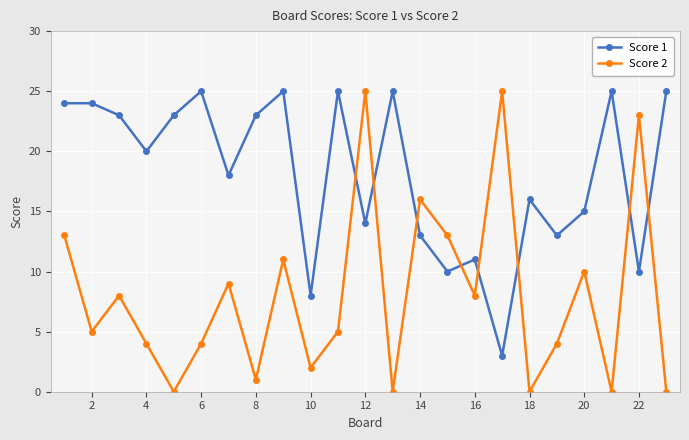

True or false: Score 1 and Score 2 cross at least once.

True